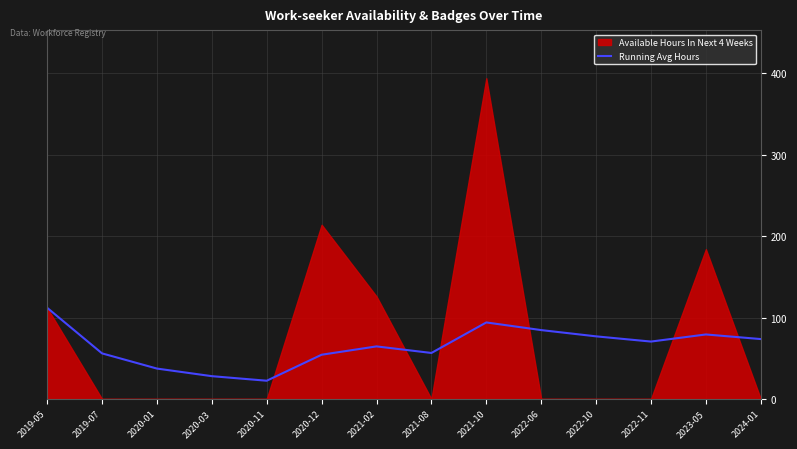

How many lines are shown in the chart?

1